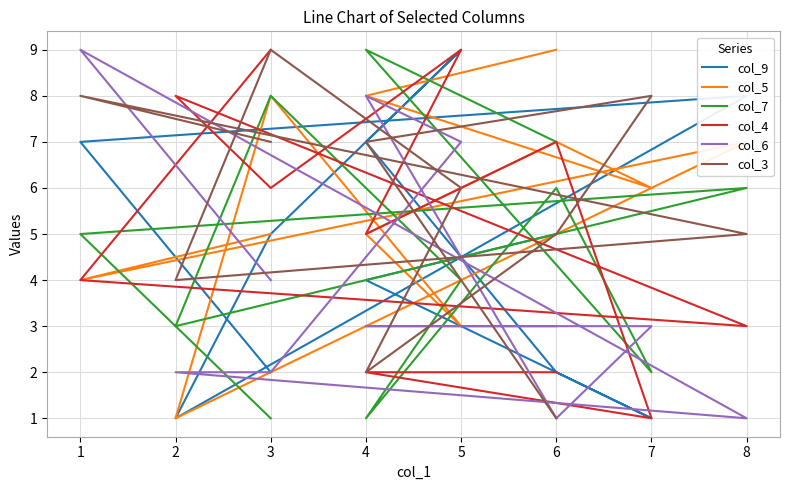

Reading left to right, list all the values displayed in this chart.

col_9: 2	7	8	1	5	9	7	2	1	4	5
col_5: 5	4	7	1	8	3	5	7	6	8	9
col_7: 1	5	6	3	8	4	1	6	2	9	7
col_4: 9	4	3	8	6	9	5	7	1	2	2
col_6: 4	9	1	2	2	7	8	1	3	3	3
col_3: 7	8	5	4	9	6	2	5	8	7	1